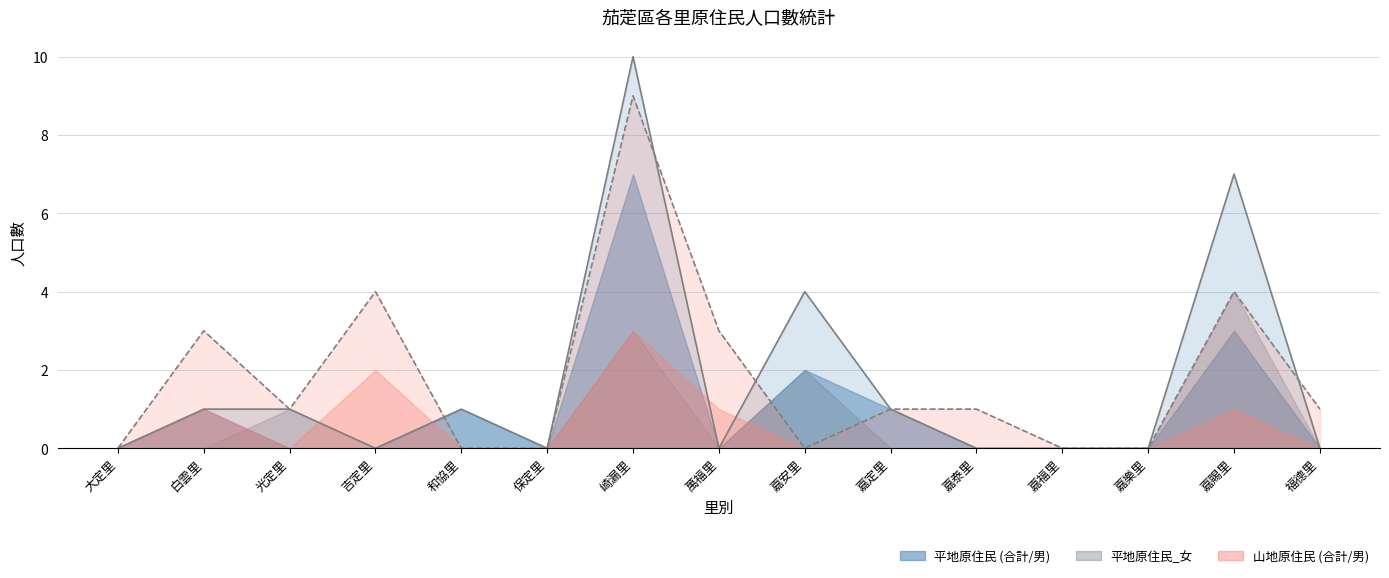

What is the average value of the 山地原住民_男 series?

1